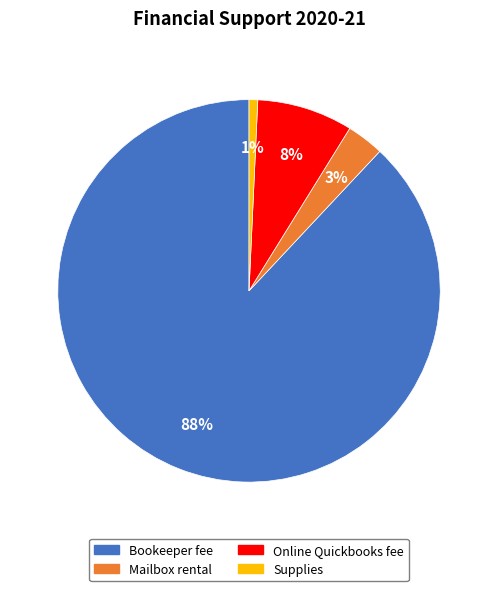

True or false: Bookeeper fee accounts for 97% of the total.

False